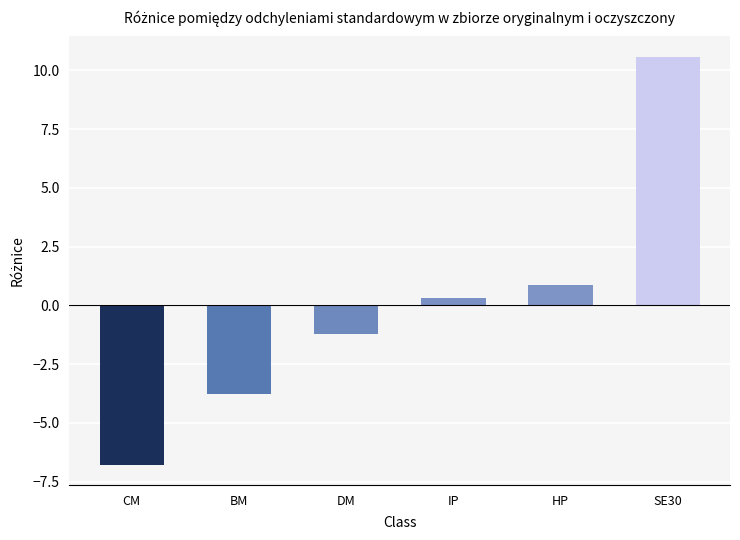

Read the value at CM.

-6.8